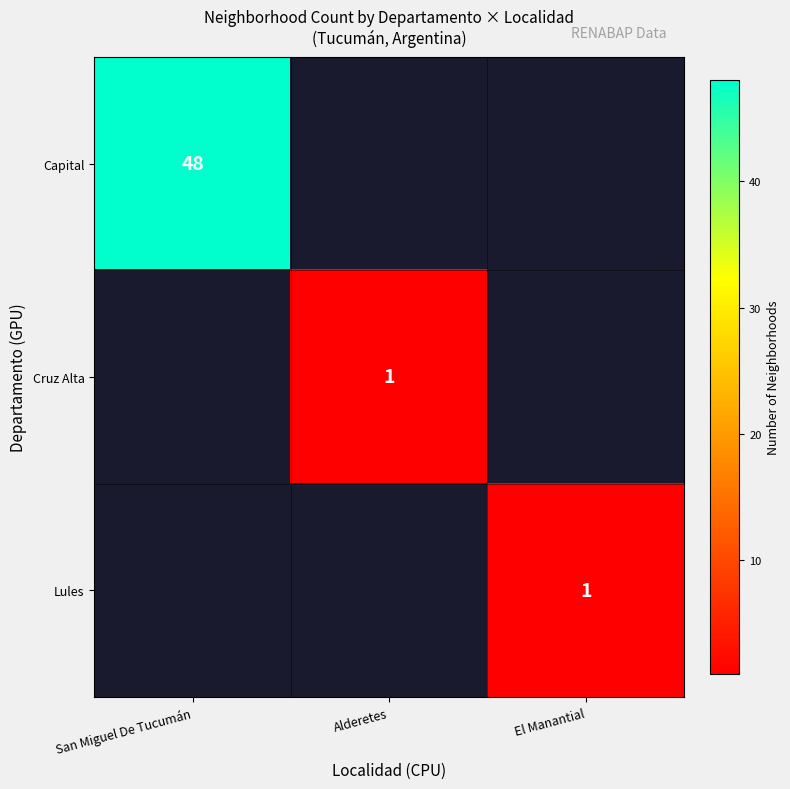

Is it true that Lules equals 2 at El Manantial?

False